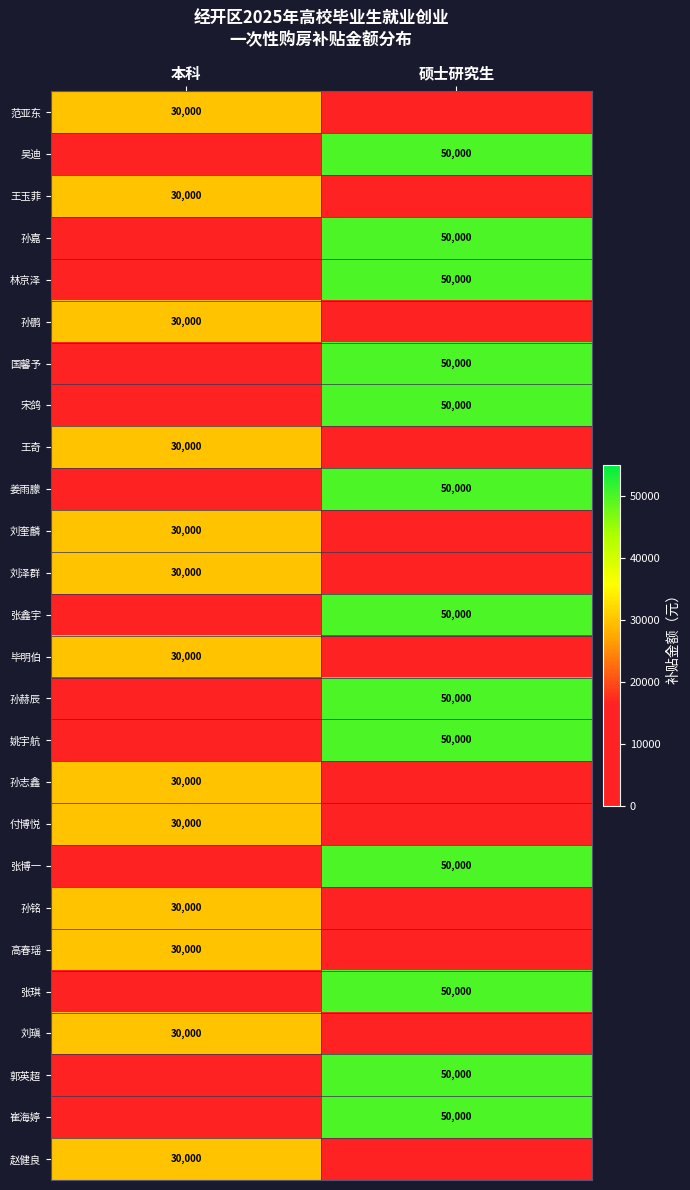

Is the value of 孙铭 at 本科 greater than the value of 郭英超 at 硕士研究生?

No